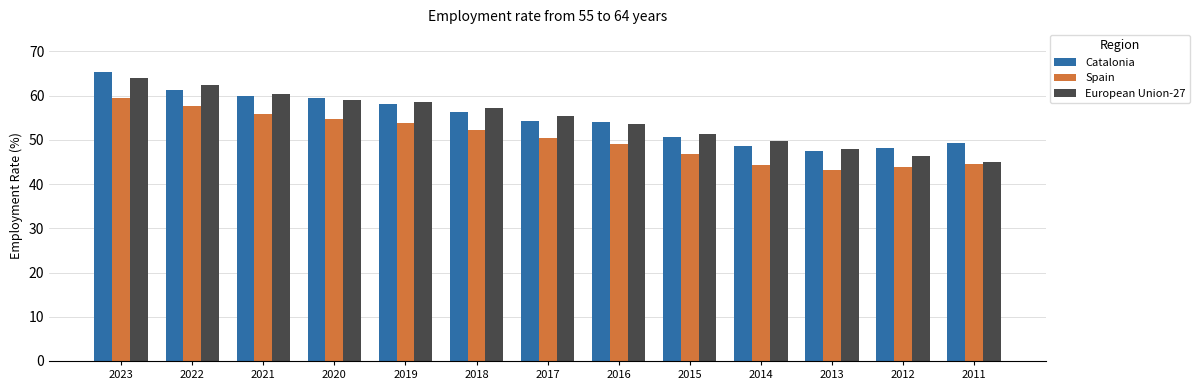

Is the value of European Union-27 at 2015 greater than the value of Catalonia at 2015?

Yes